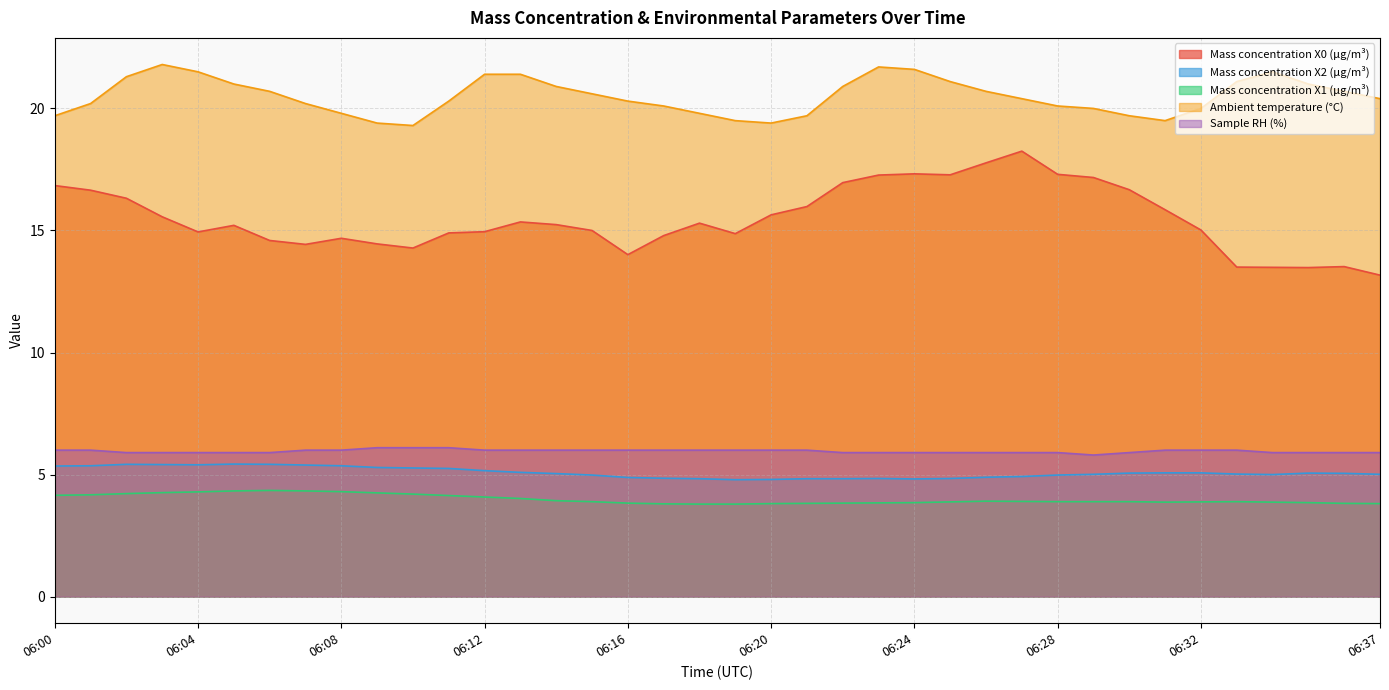

In Mass concentration X2 (μg/m³), how many points are lower than both neighbors (excluding endpoints)?

4